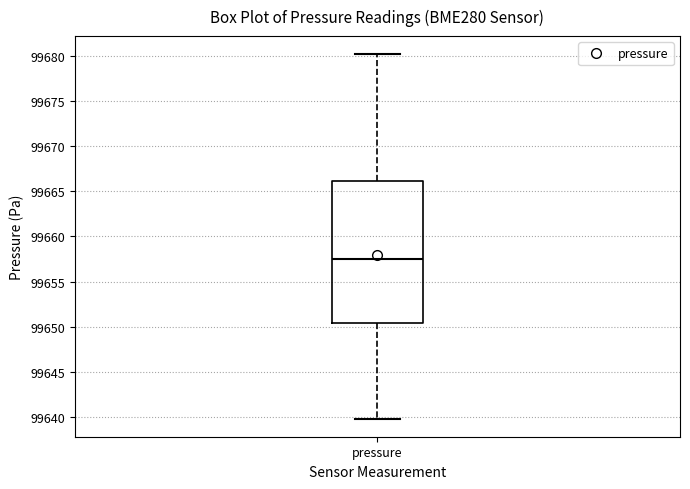

Where is the upper edge of the box for pressure on the y-axis? The values are not printed on the chart, so give them approximately, as read against the axis.

99666.0